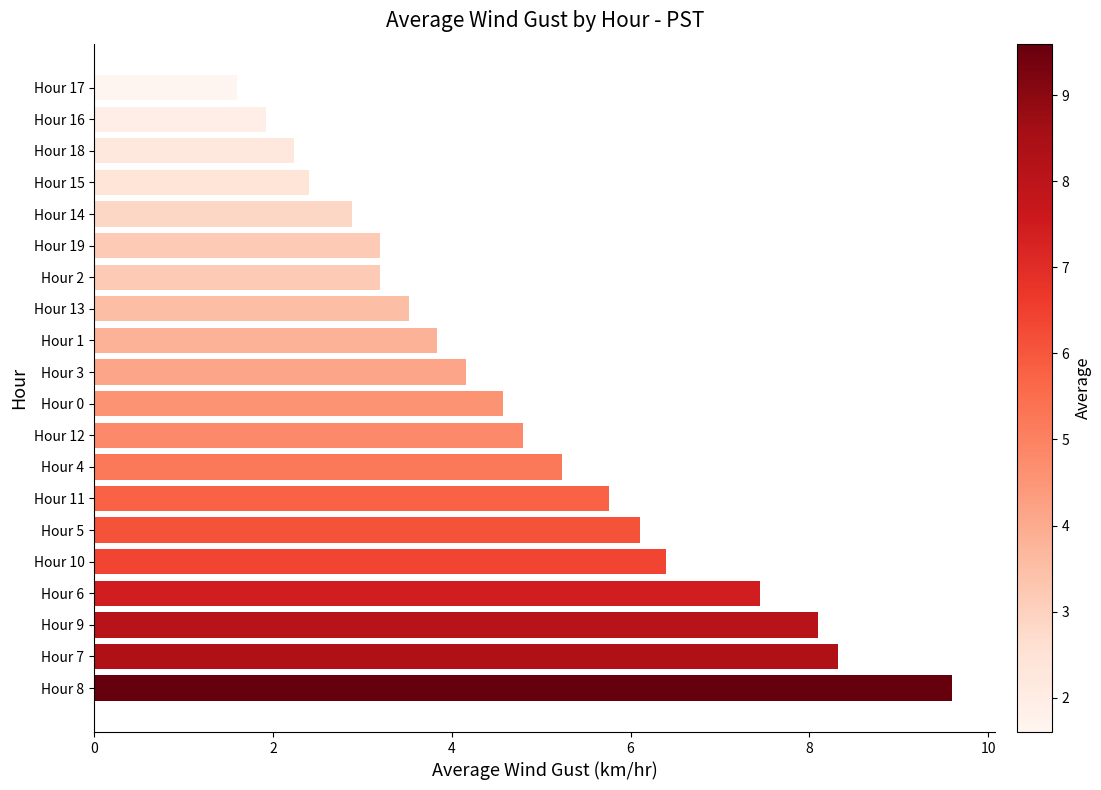

Count the number of values greater than 4.

11